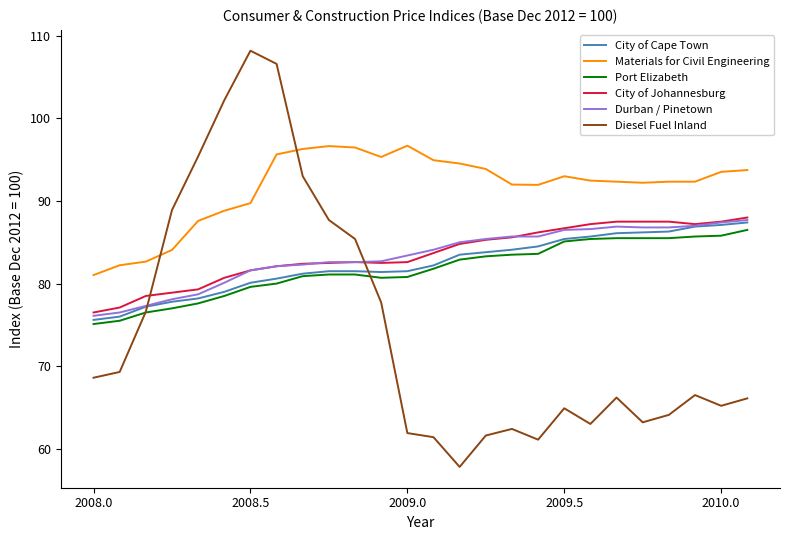

Which series has the widest spread of values?

Diesel Fuel Inland